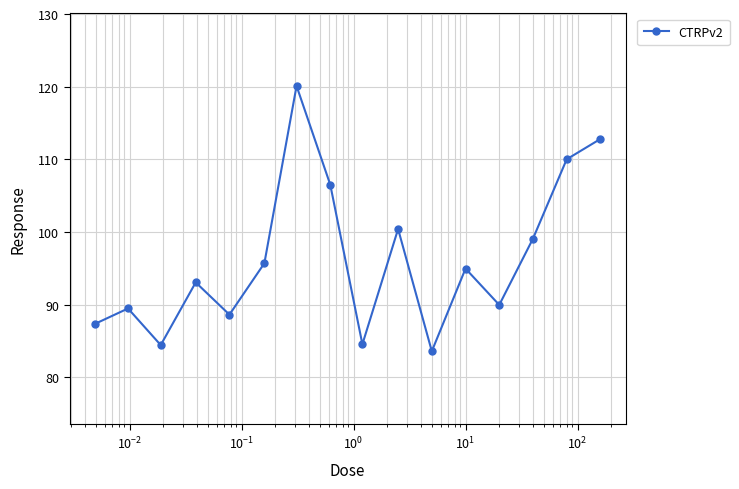

What is the value of the 2nd point from the left?

89.5